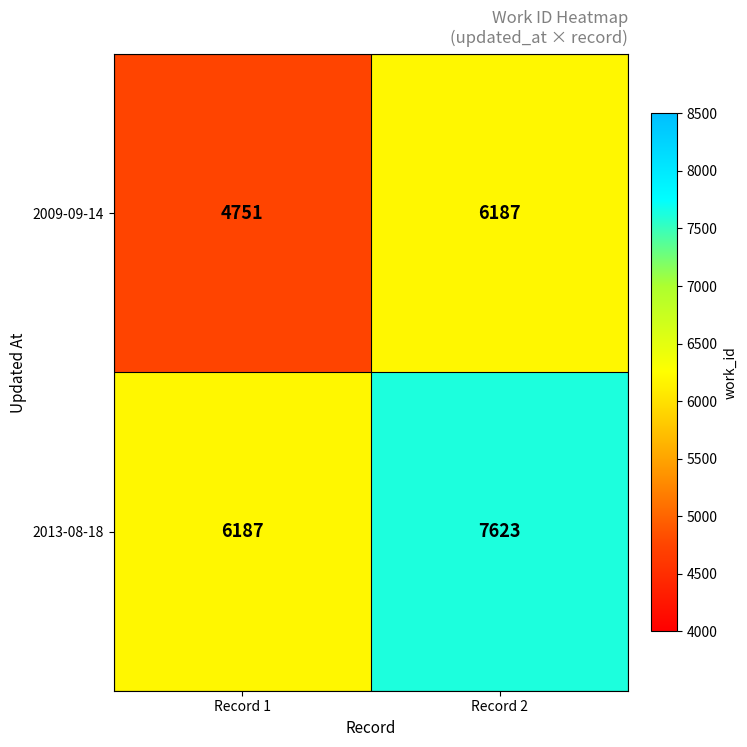

Which series has the largest total across all categories?

2013-08-18